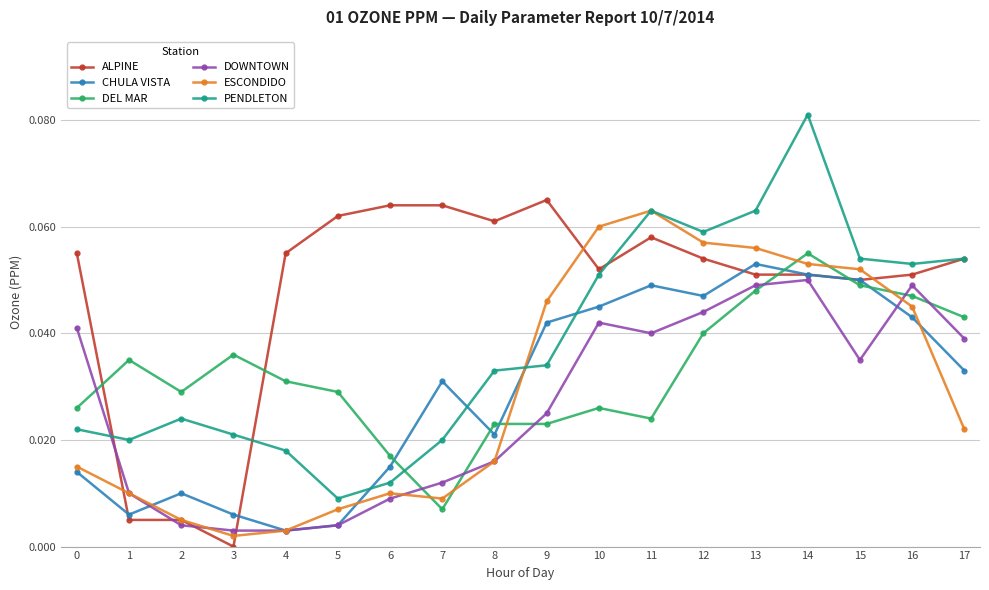

How many intersections are there between DOWNTOWN and PENDLETON?

1